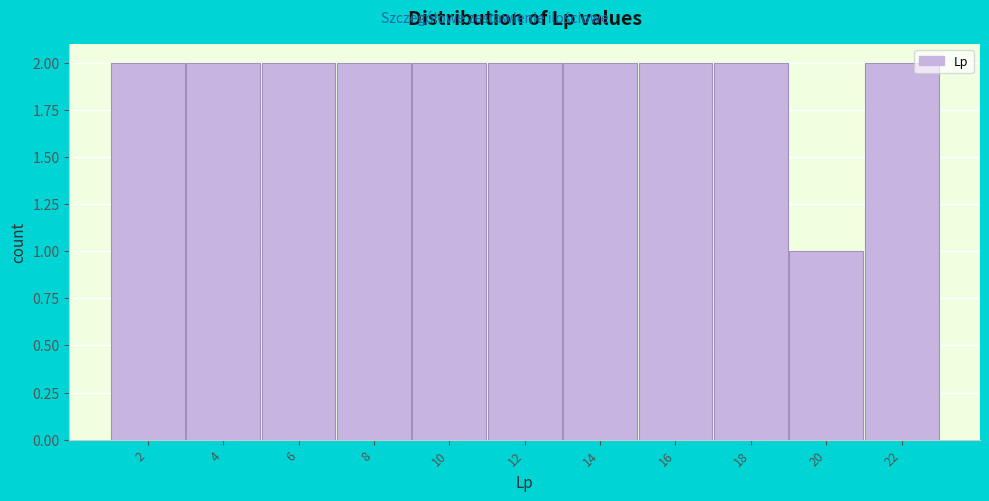

What is the height of the bar covering 15 to 17 on the x-axis? The values are not printed on the chart, so give them approximately, as read against the axis.

2